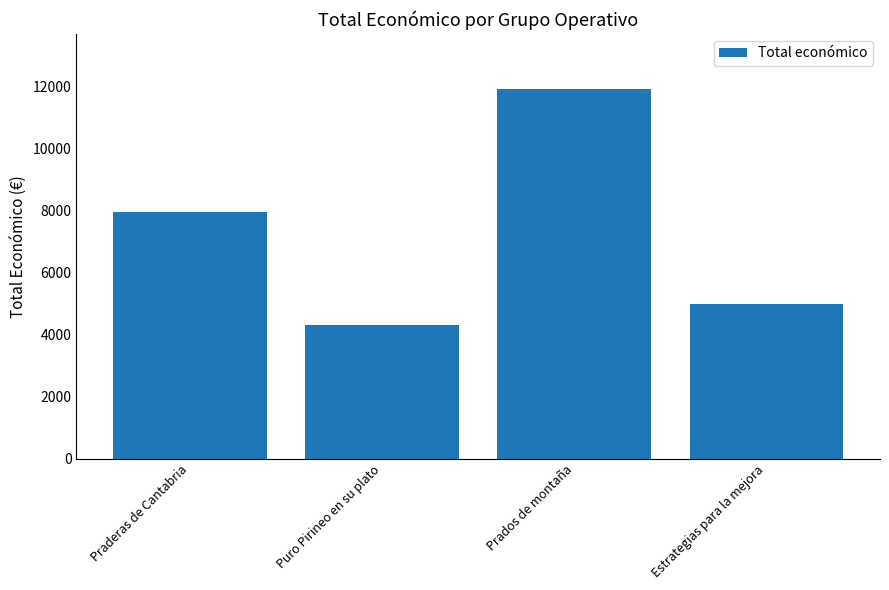

How many categories are shown in the chart?

4